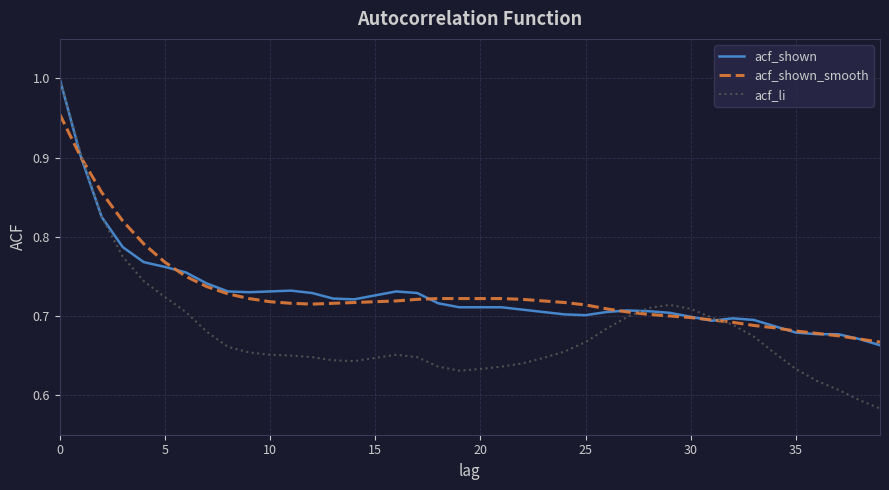

Which series has the largest range (max minus min)?

acf_li